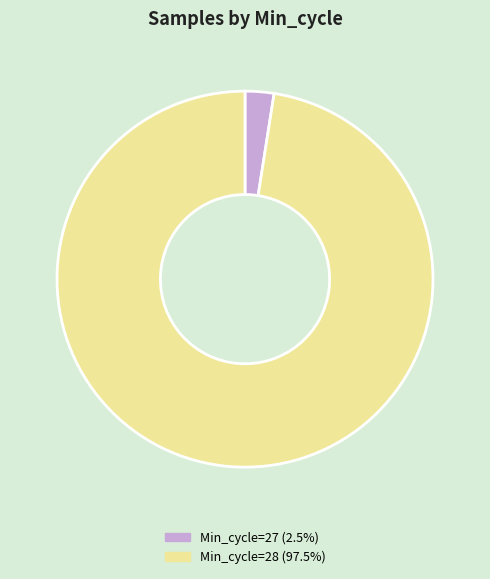

Is there any slice that represents more than half of the pie?

Yes